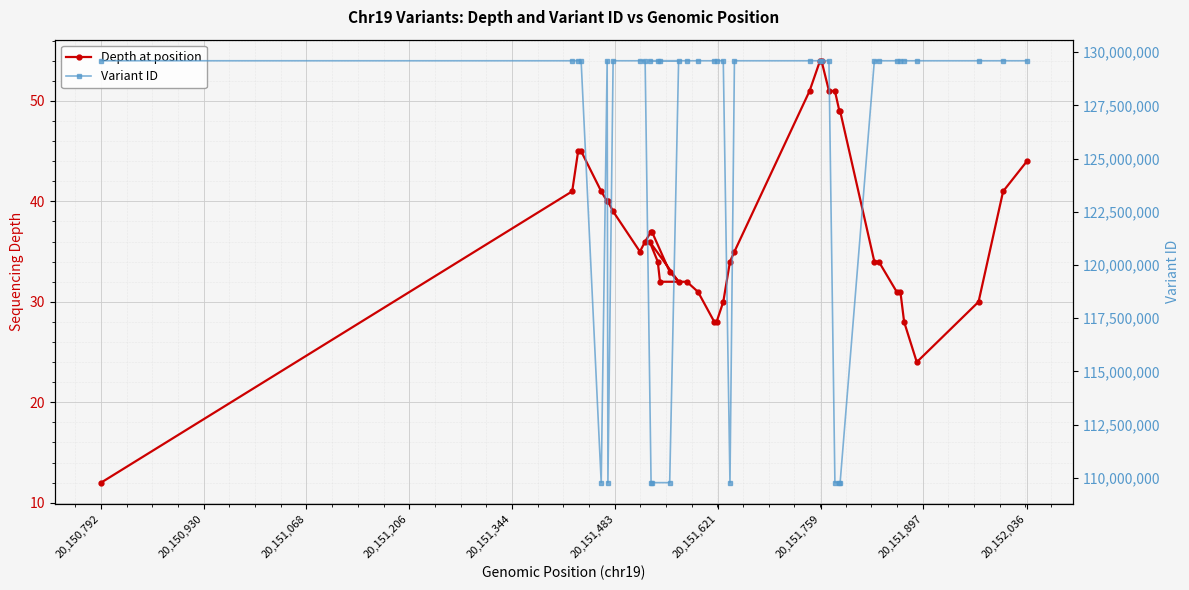

Which series has the largest total across all categories?

Variant ID